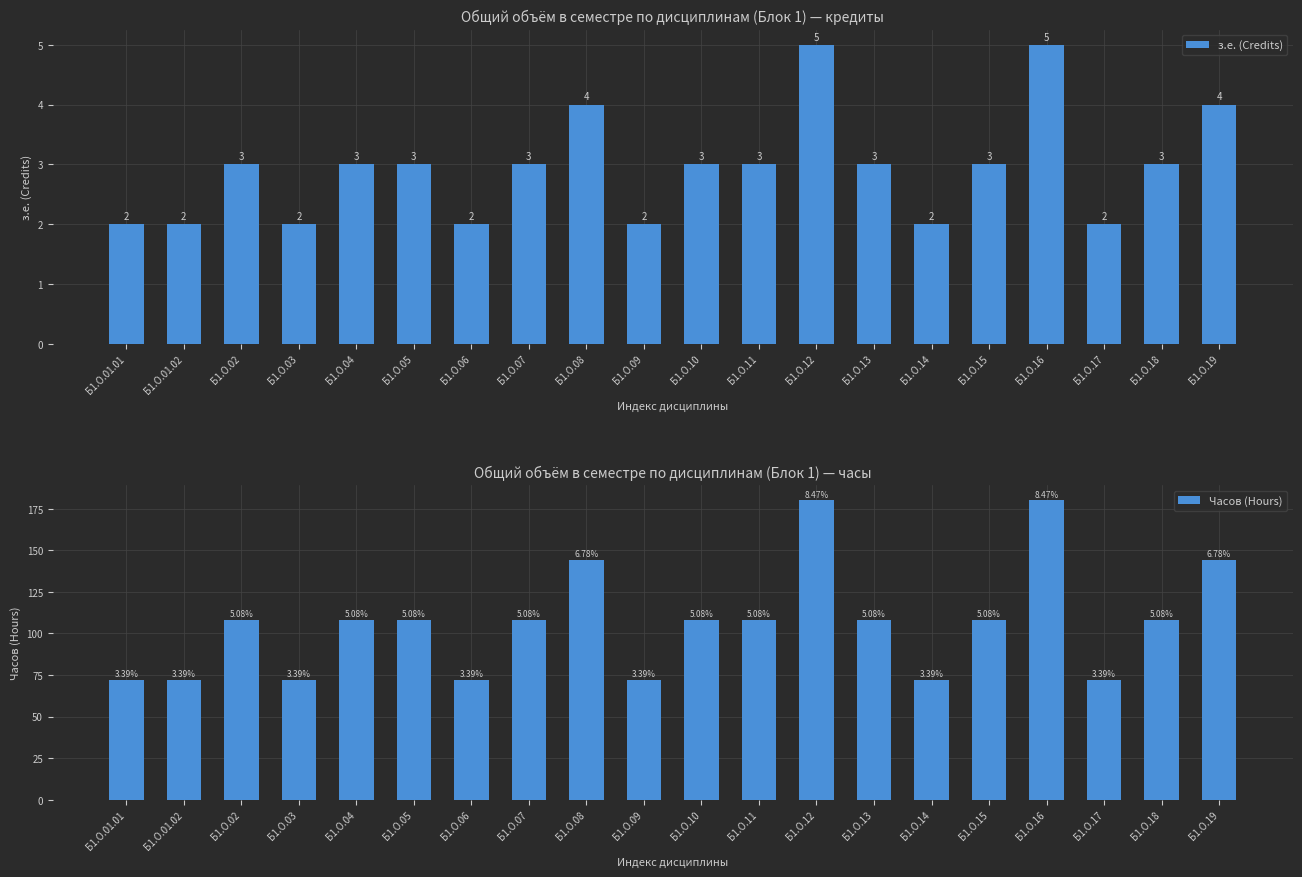

What position from the right is Б1.О.13?

7